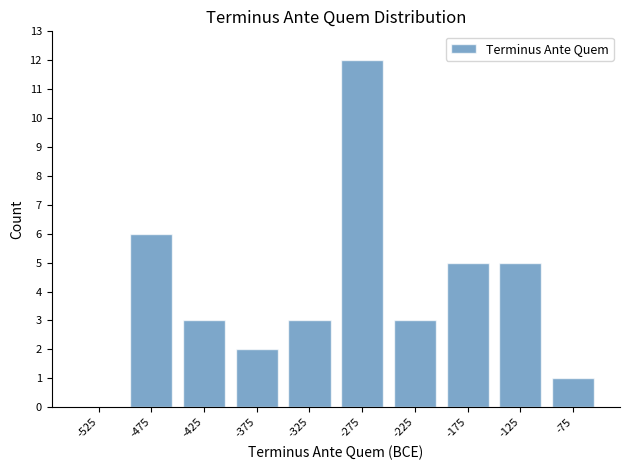

Reading left to right, list every bar in this chart as the range it spans on the x-axis followed by its height. The values are not printed on the chart, so give them approximately, as read against the axis.

-550 to -500: 0
-500 to -450: 6
-450 to -400: 3
-400 to -350: 2
-350 to -300: 3
-300 to -250: 12
-250 to -200: 3
-200 to -150: 5
-150 to -100: 5
-100 to -50: 1